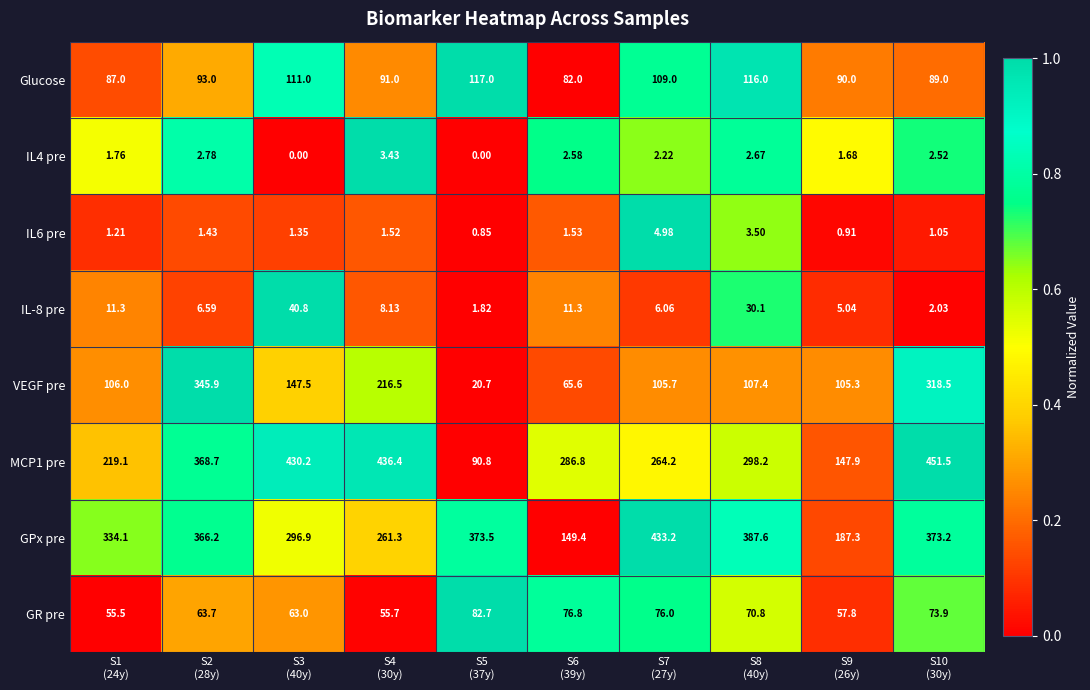

At S1
(24y), list the series in order from largest to smallest.

GPx pre, MCP1 pre, VEGF pre, Glucose, GR pre, IL-8 pre, IL4 pre, IL6 pre